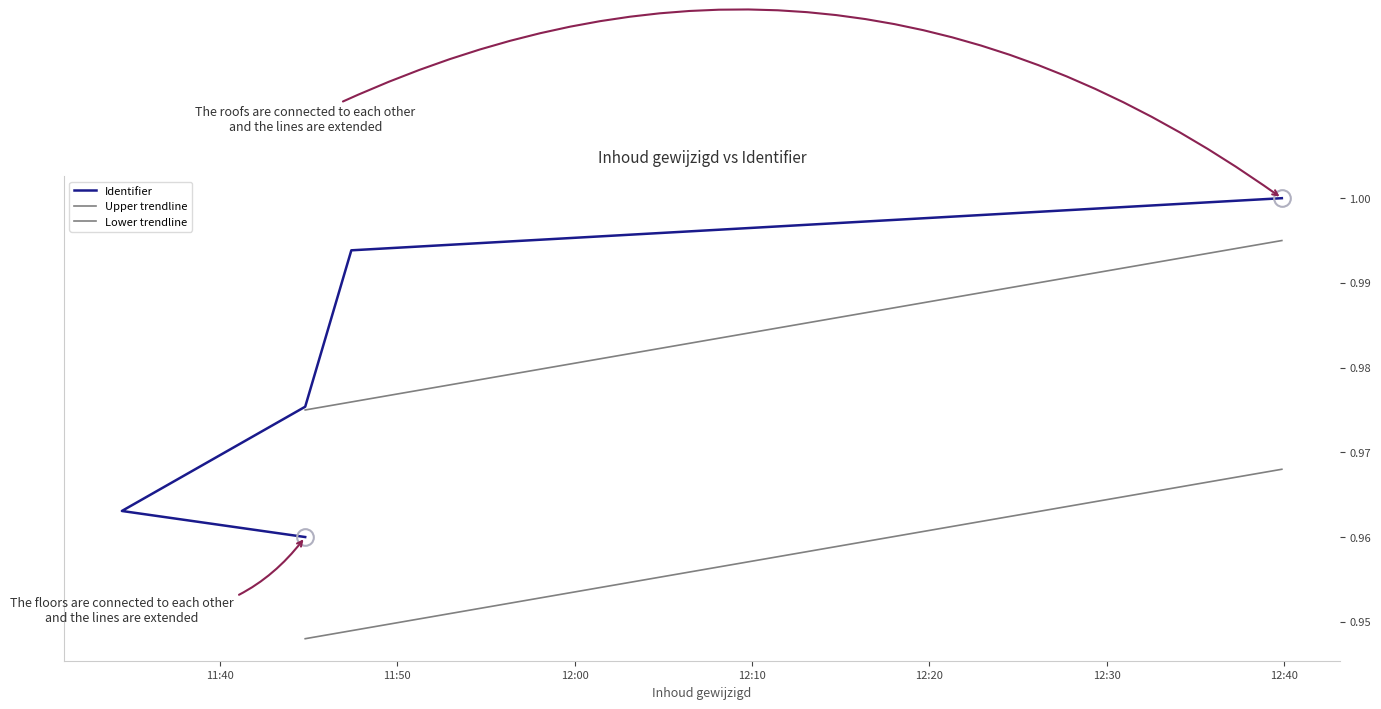

The chart shows a value of 1.5 at 2021-08-20 11:34:29. True or false?

False